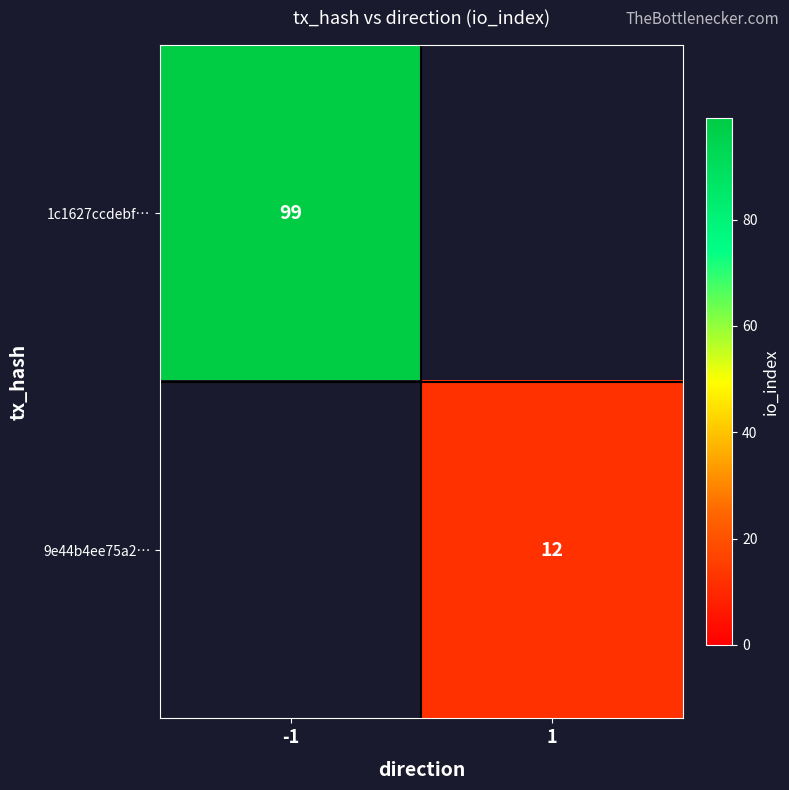

The 1c1627ccdebf… series shows 56 at -1. True or false?

False